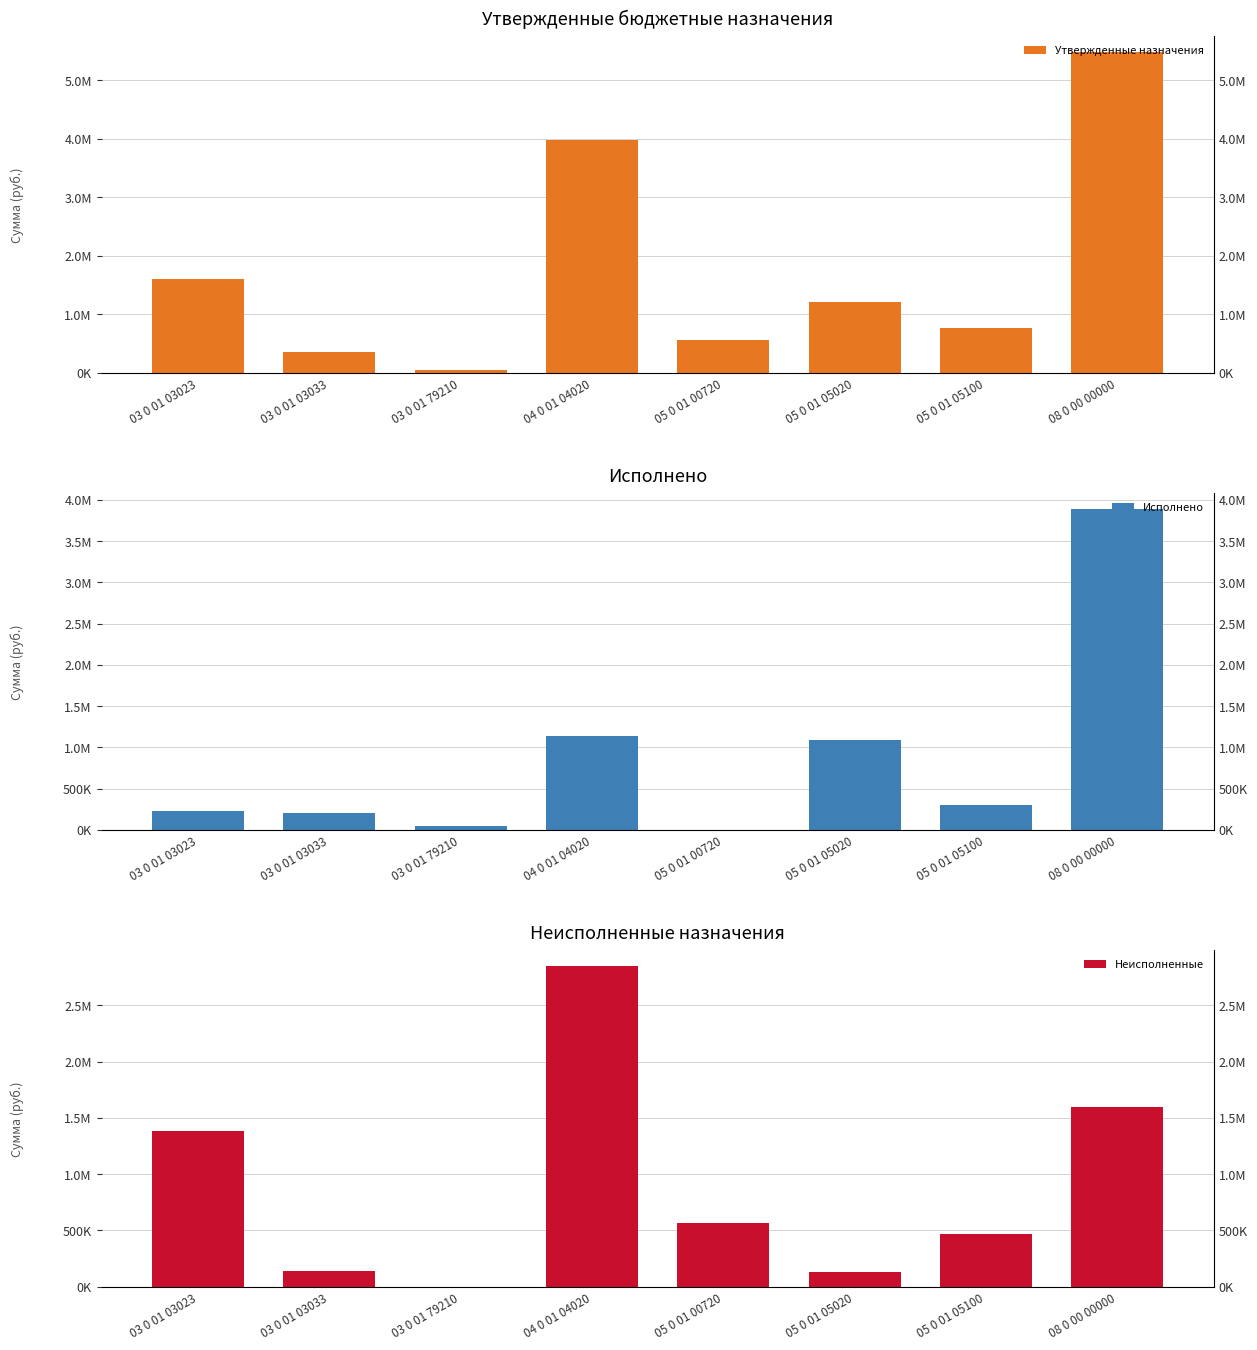

Which series has the largest total across all categories?

Утвержденные назначения